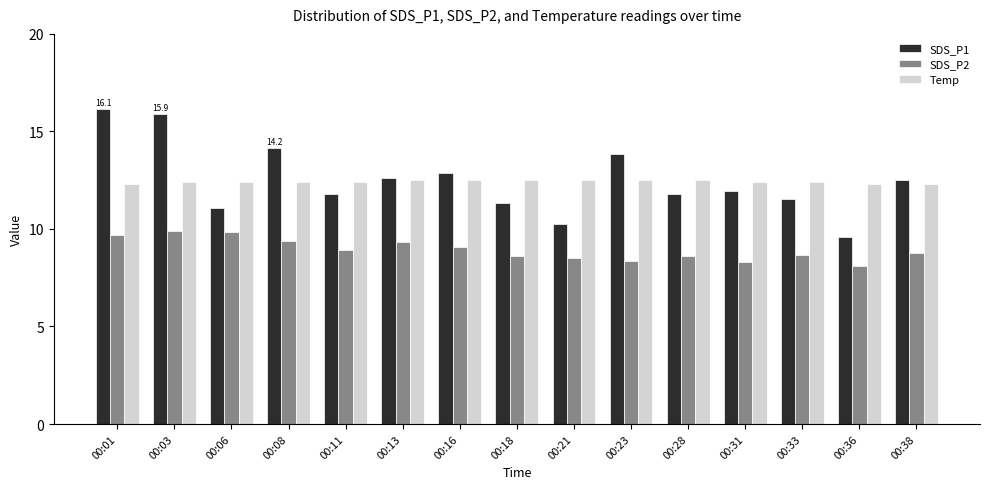

Is the value of Temp at 00:16 greater than the value of SDS_P2 at 00:28?

Yes